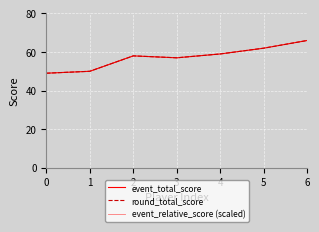

Is this an area chart (filled region under the line)?

No